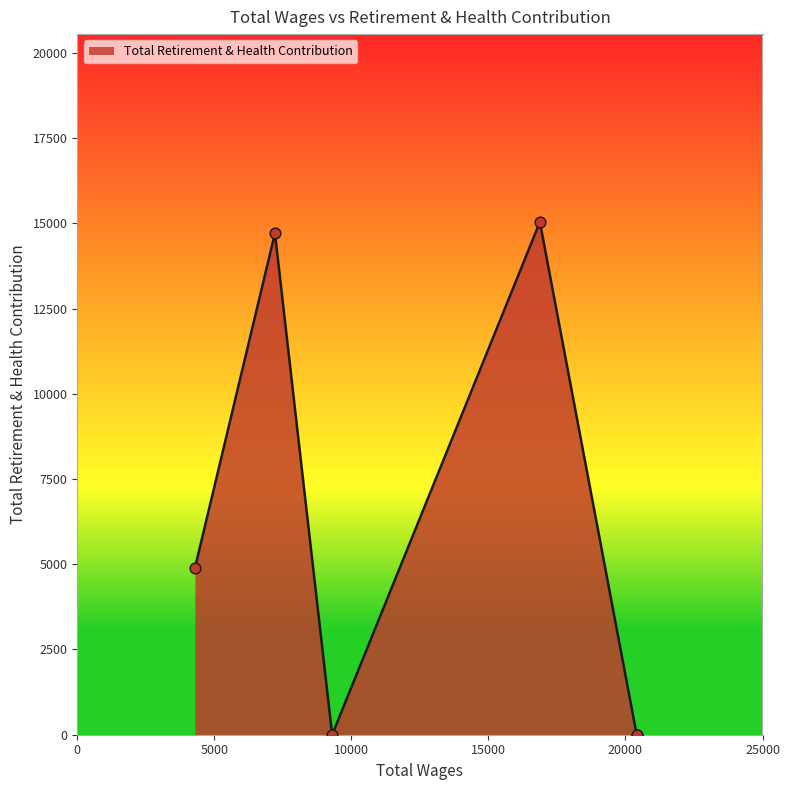

Which has a higher value, 7212.0 or 20410.0?

7212.0